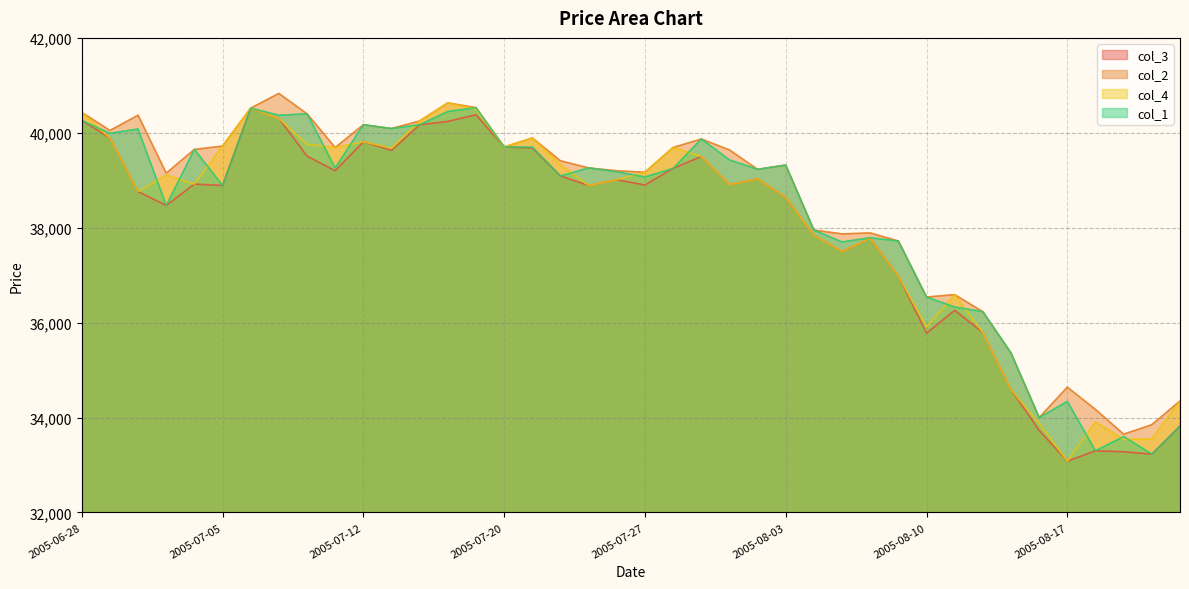

Reading left to right, extract all data points from this chart.

col_3: 40260	39890	38760	38470	38920	38890	40520	40300	39510	39200	39810	39630	40170	40240	40380	39700	39680	39090	38890	39010	38900	39250	39500	38910	39030	38640	37840	37500	37780	36980	35780	36260	35790	34590	33730	33080	33300	33280	33230	33820
col_2: 40430	40050	40370	39150	39650	39720	40520	40830	40400	39690	40170	40090	40250	40630	40530	39700	39890	39410	39260	39200	39170	39690	39870	39640	39230	39320	37950	37870	37890	37720	36540	36590	36230	35360	34000	34640	34170	33650	33850	34350
col_4: 40430	39890	38760	39110	38920	39720	40520	40300	39760	39690	39810	39680	40250	40630	40500	39700	39890	39330	38890	39010	39170	39690	39500	38910	39030	38640	37840	37500	37780	36980	35910	36590	35790	34590	33880	33080	33910	33540	33550	34350
col_1: 40260	39990	40080	38470	39650	38890	40520	40370	40400	39260	40170	40090	40170	40450	40530	39700	39700	39090	39260	39180	39070	39250	39870	39430	39230	39320	37950	37700	37790	37720	36540	36330	36230	35360	34000	34340	33300	33600	33230	33820